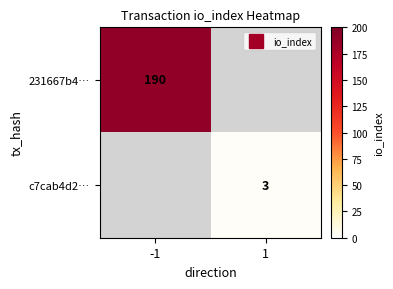

List the labels in order of 231667b4… value, largest first.

-1, 1